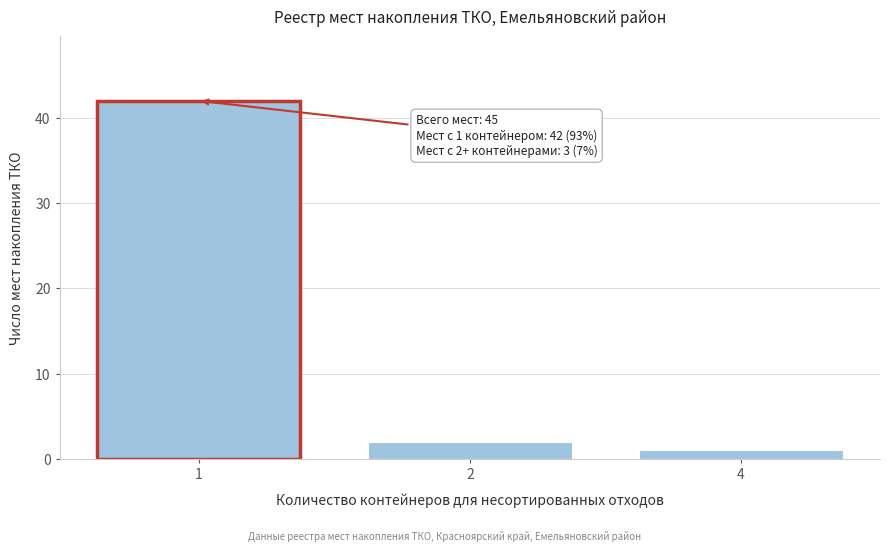

Reading left to right, list all the values displayed in this chart.

42	2	1